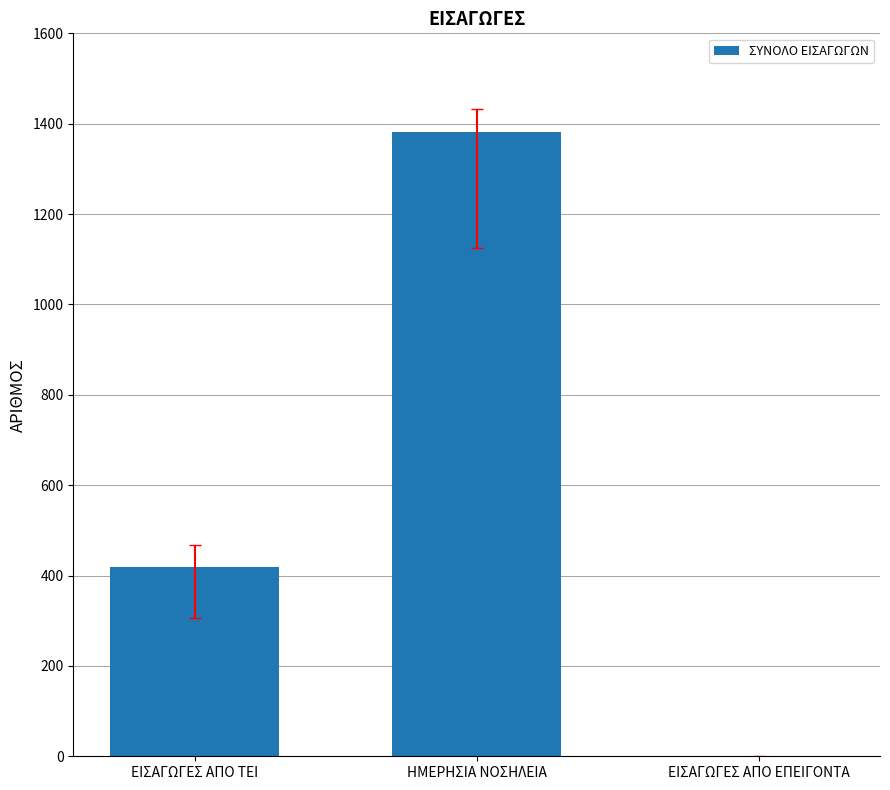

Are the bars grouped side by side (vs. stacked)?

No